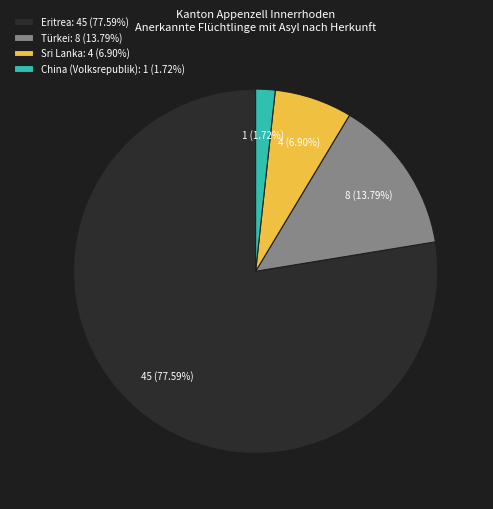

To the nearest percent, what is the difference between the largest and smallest slice percentages?

76%